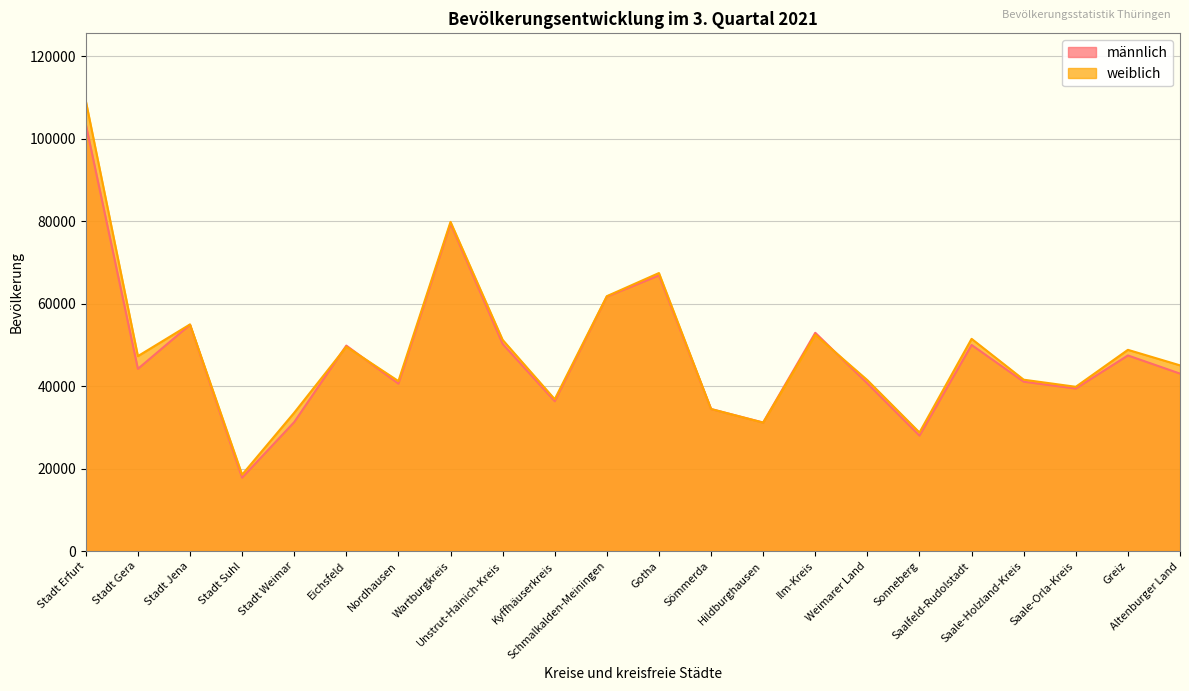

At which category does the chart reach its minimum across all series?

Stadt Suhl